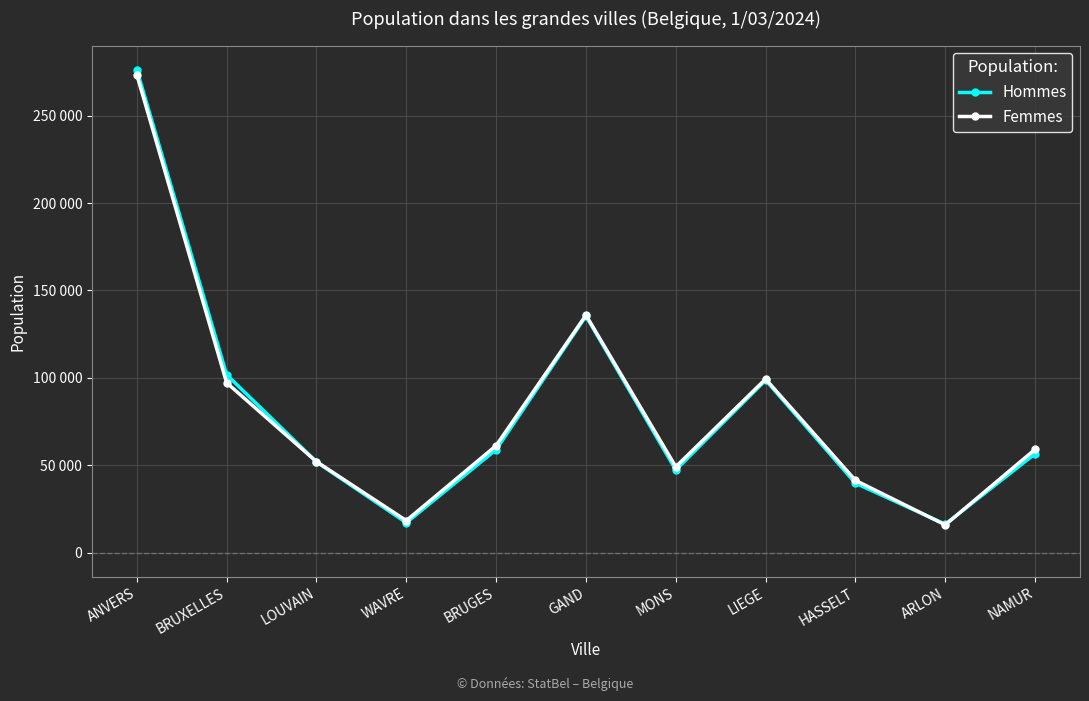

What is the difference between the second highest and minimum values in the Femmes series?

119952